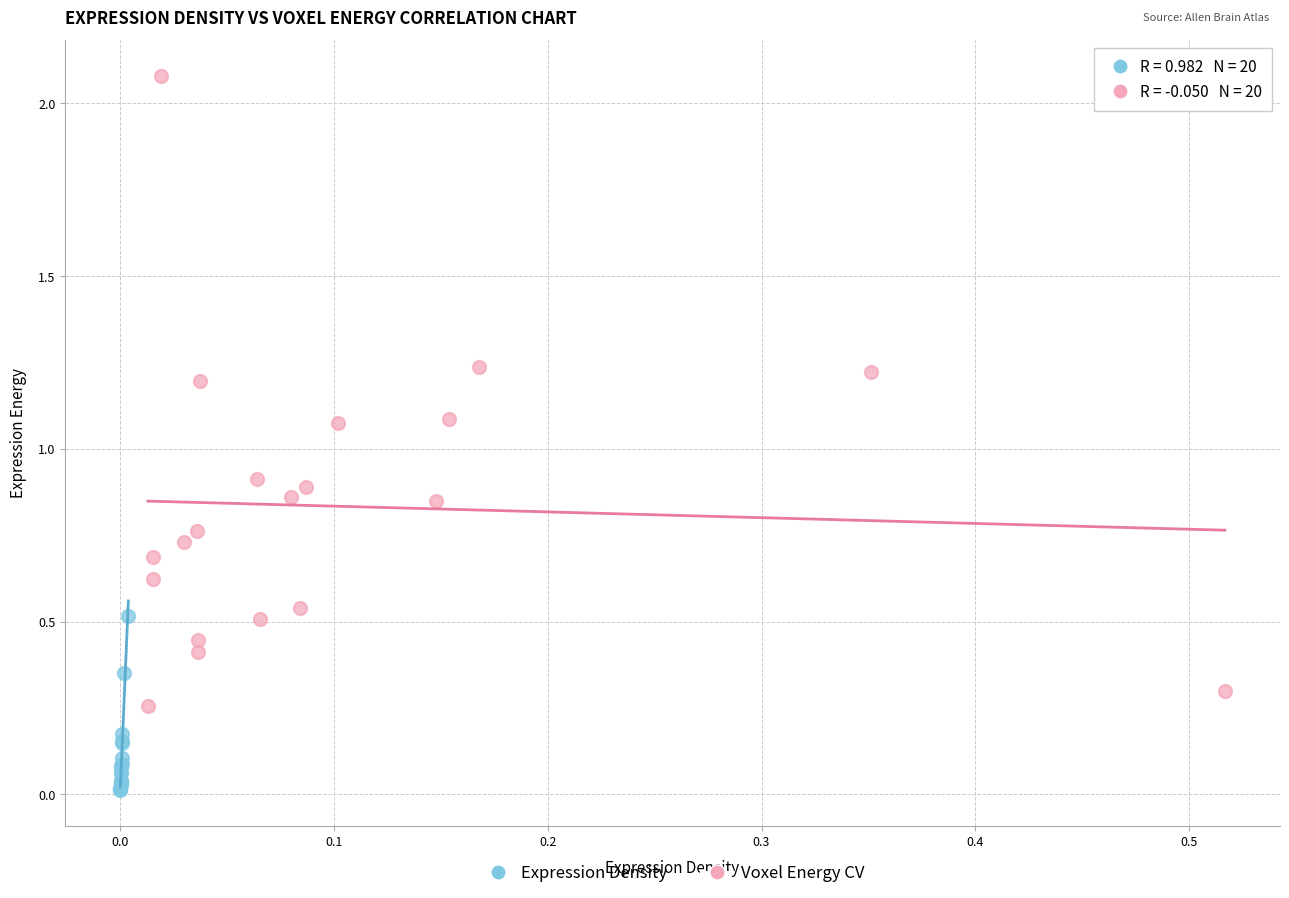

Which series has the largest Y range (max minus min)?

Voxel Energy CV